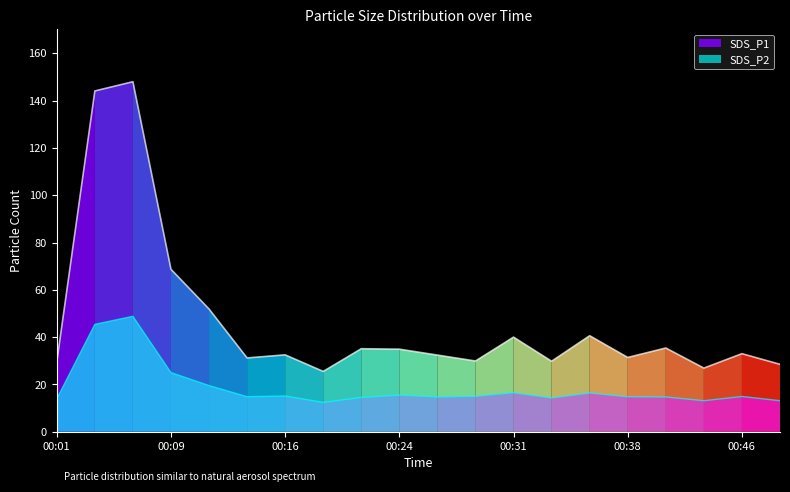

True or false: SDS_P1 has a value of 35.1 at 00:21.

True